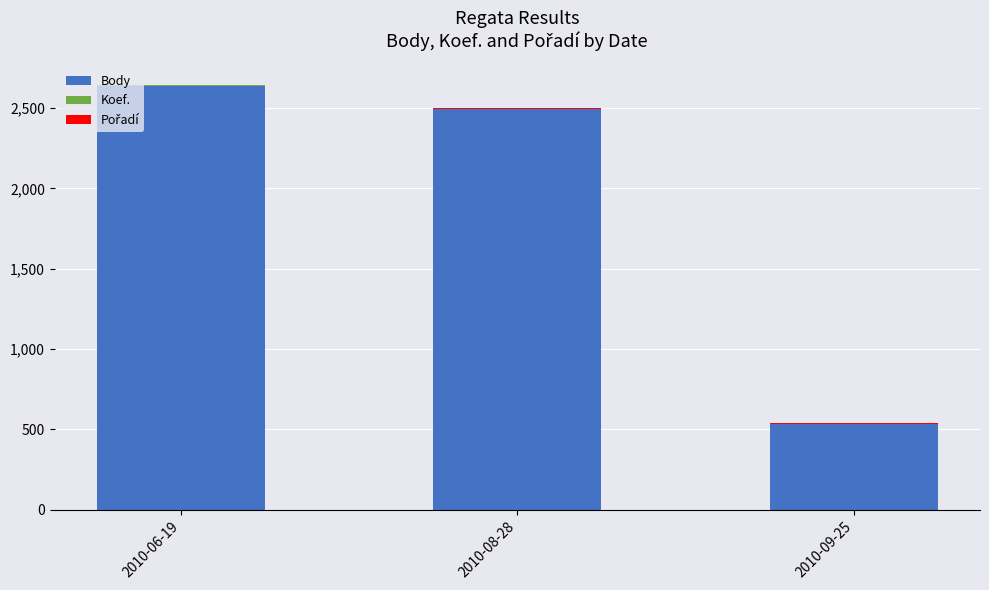

How many data points does each series have?

3